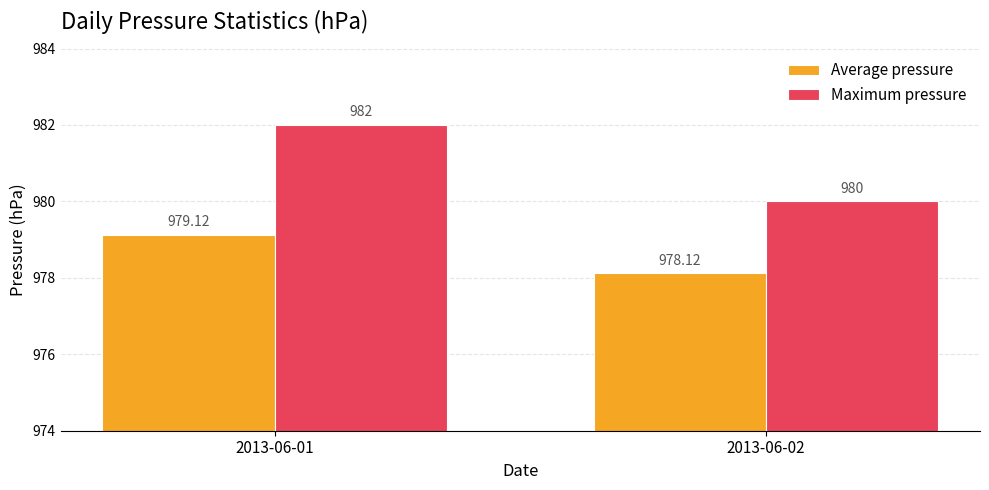

Read the Maximum pressure value at 2013-06-01.

982.0